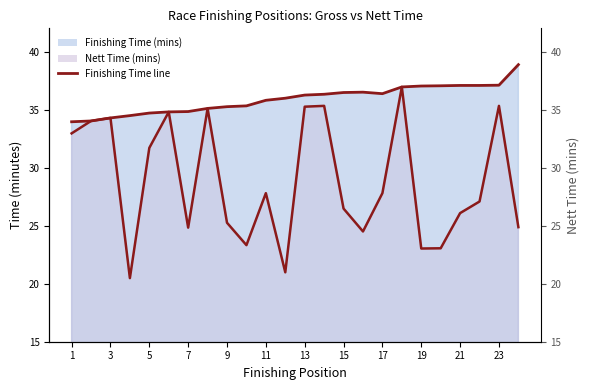

Approximately how many times larger is the value at 11 compared to 5?

1.0